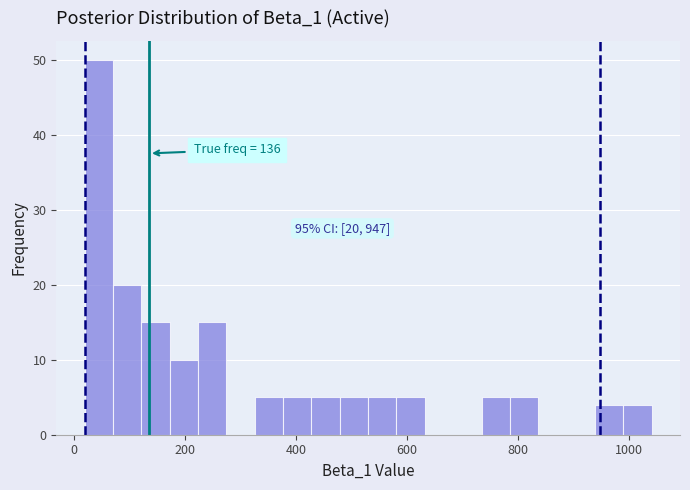

Read against the x-axis, roughly where is the centre of the tallest bar?

40